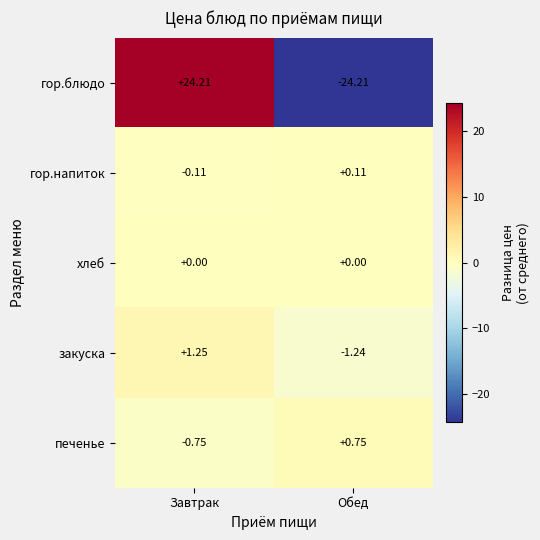

Which series has the largest range (max minus min)?

гор.блюдо